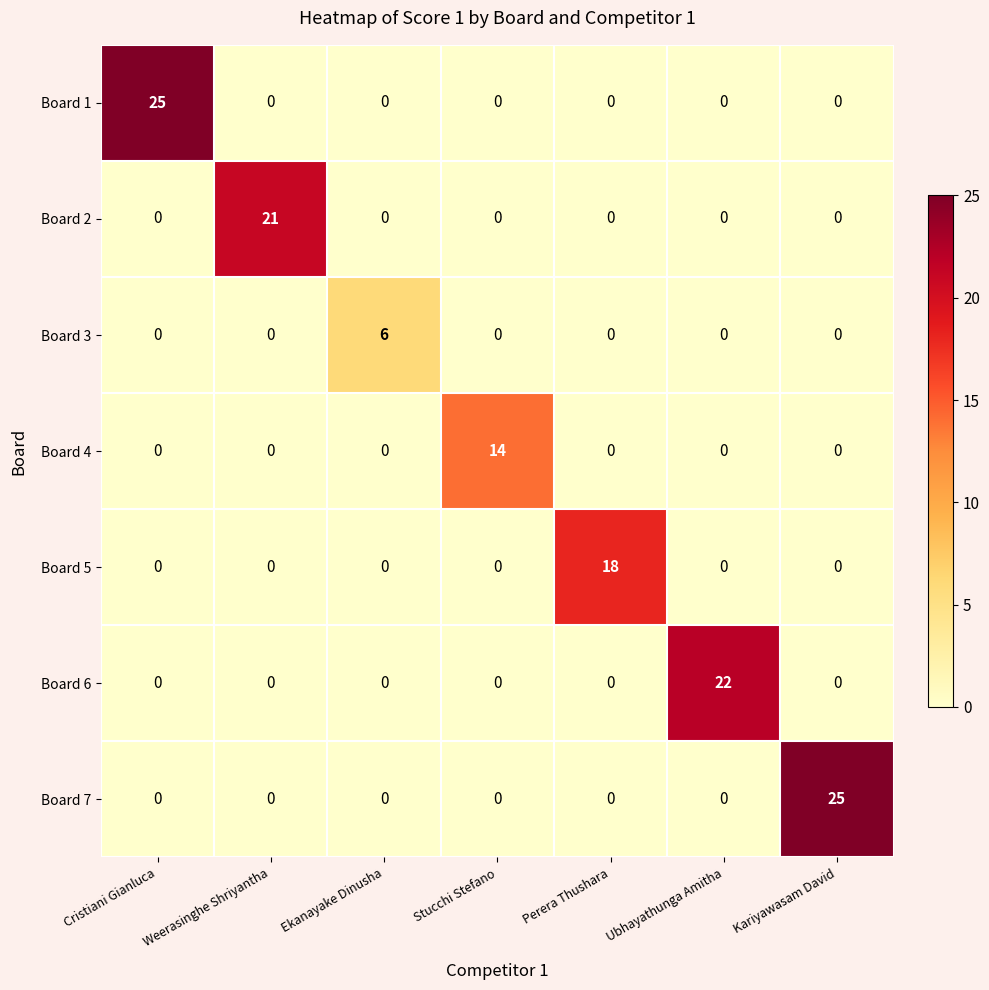

The Board 7 series shows 16 at Weerasinghe Shriyantha. True or false?

False